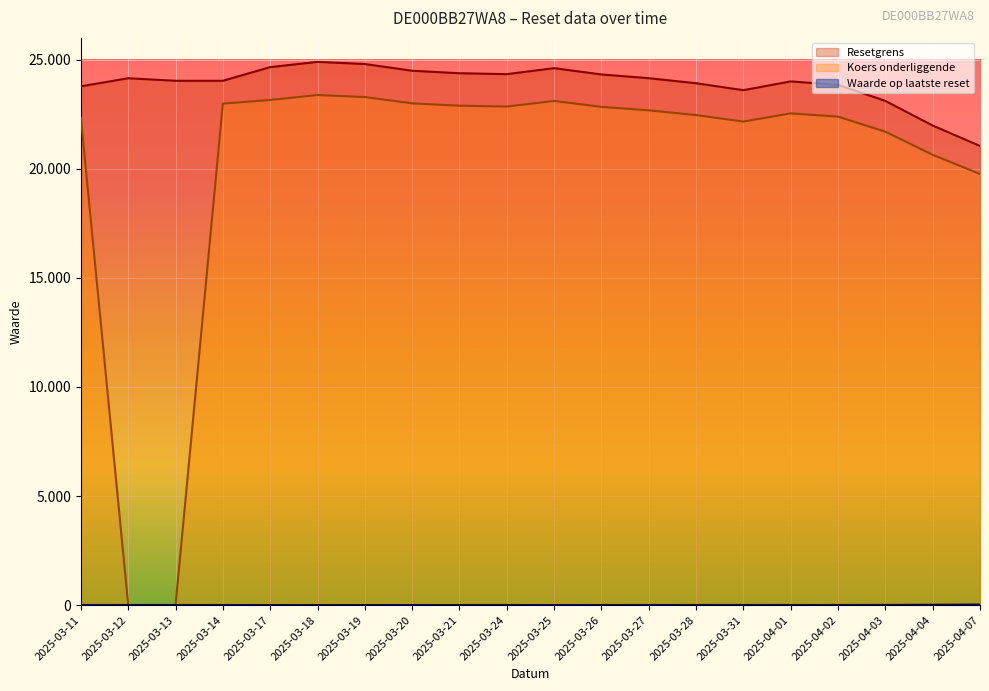

How many data points does each series have?

20